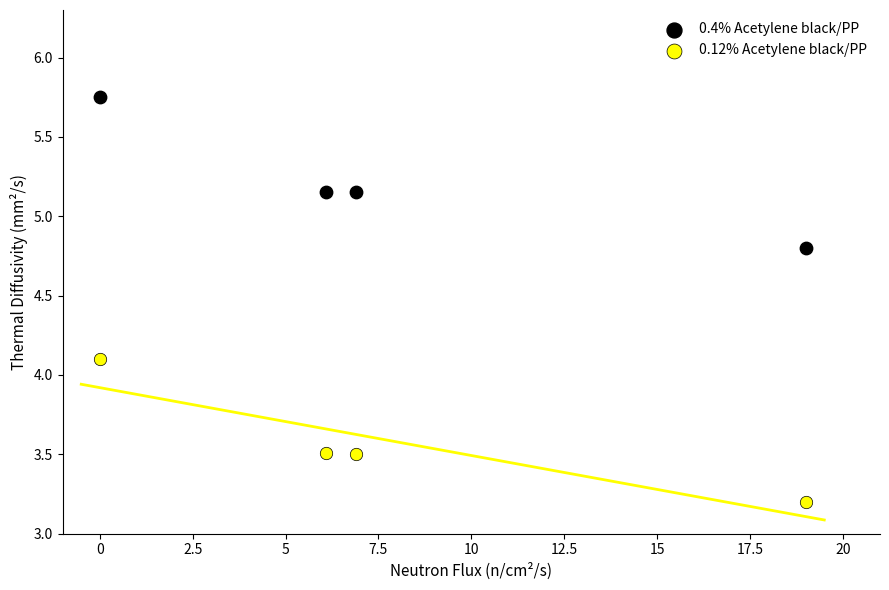

Across all data points, what is the average Y value?

4.4